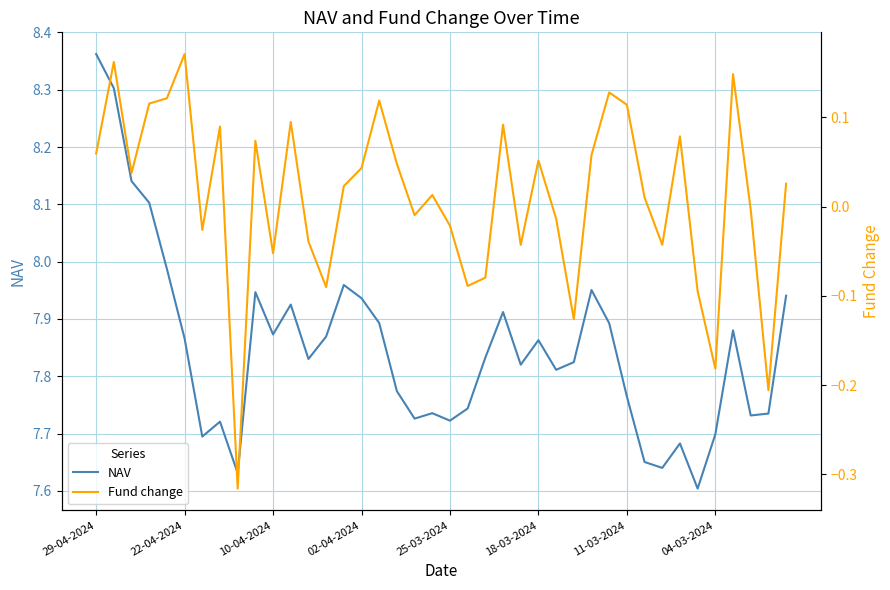

What is the value of the NAV point at the 34th from the left?

7.7